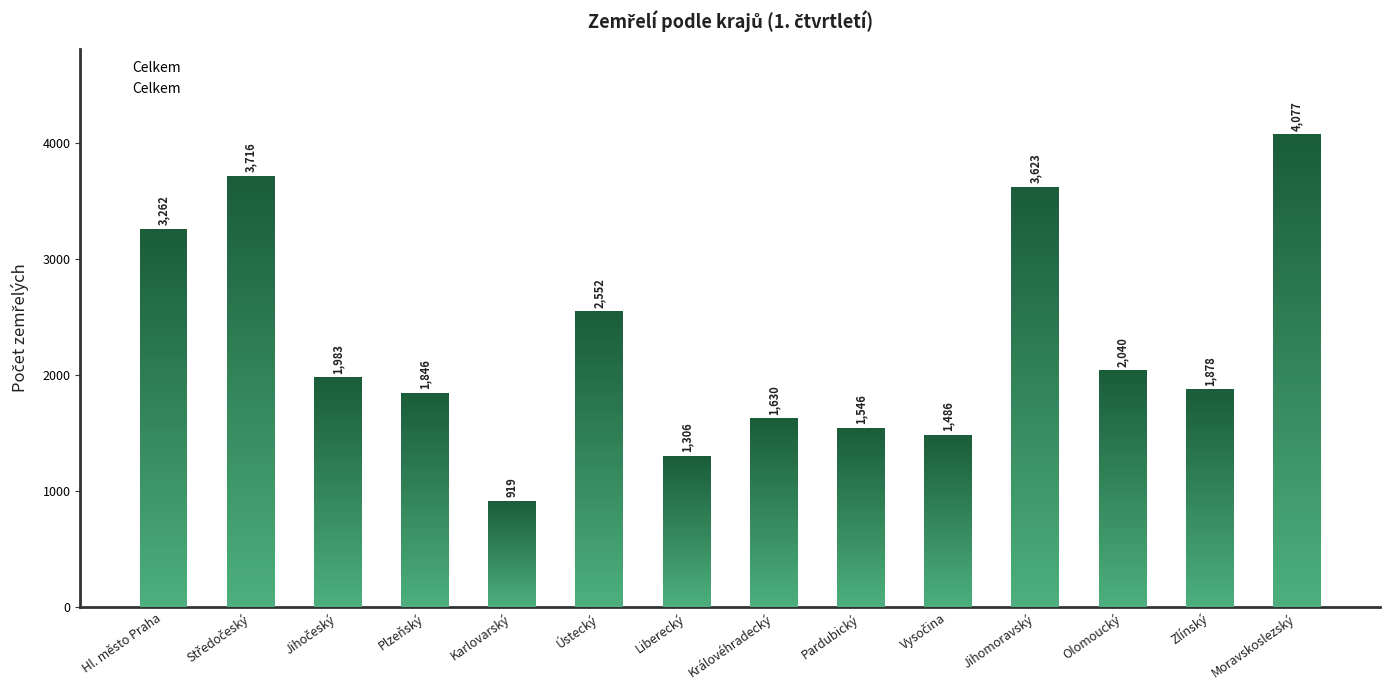

Is it true that the value at Středočeský is 3716?

True